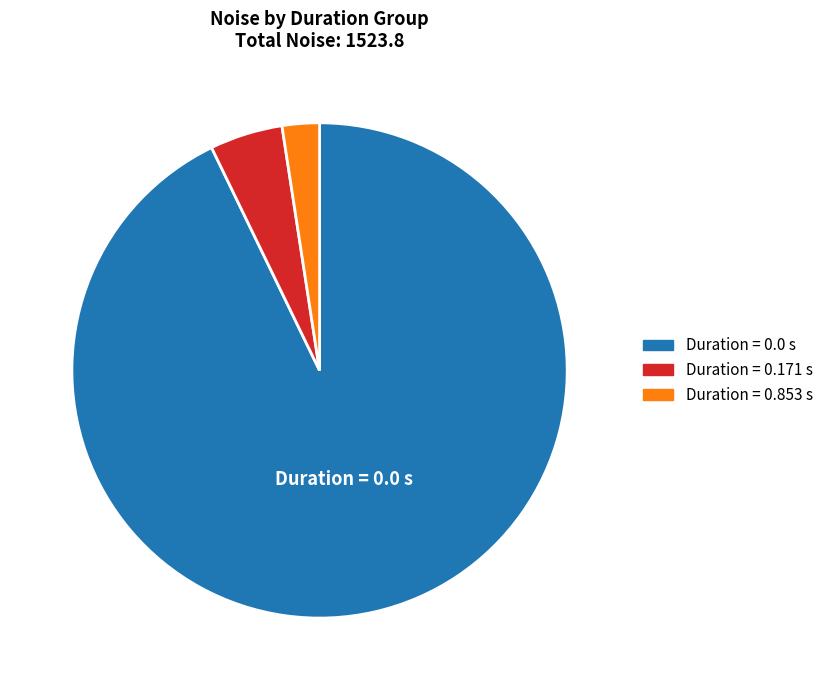

Is there any slice that represents more than half of the pie?

Yes